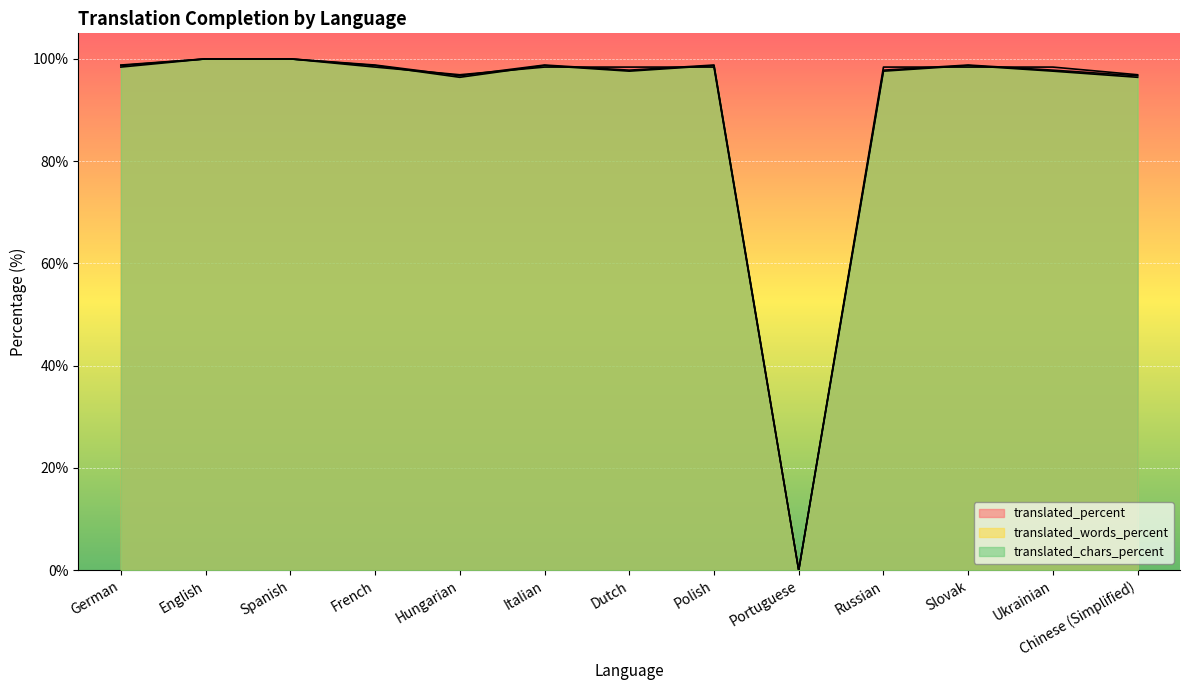

True or false: translated_words_percent and translated_chars_percent cross at least once.

False